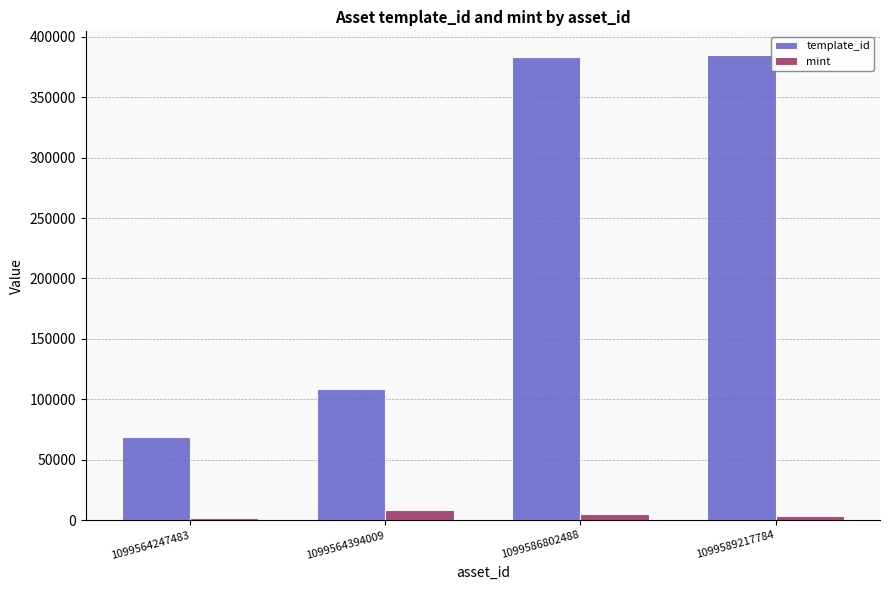

How many bars are there in each group?

2